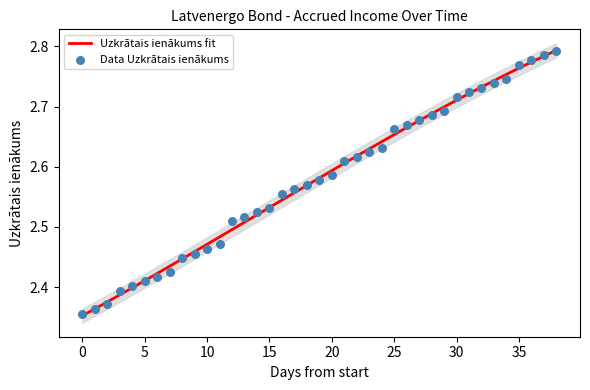

Approximately how many times larger is the value at 2020-04-30 compared to 2020-04-27?

1.0